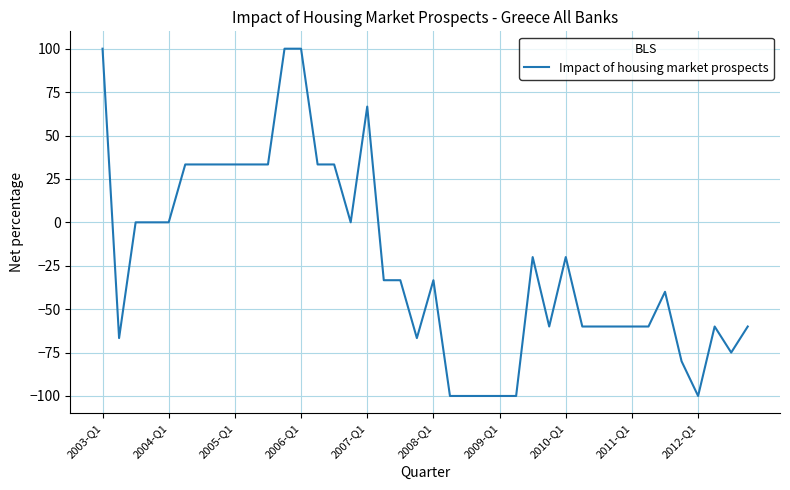

What is the difference between the maximum and minimum values?

200.0